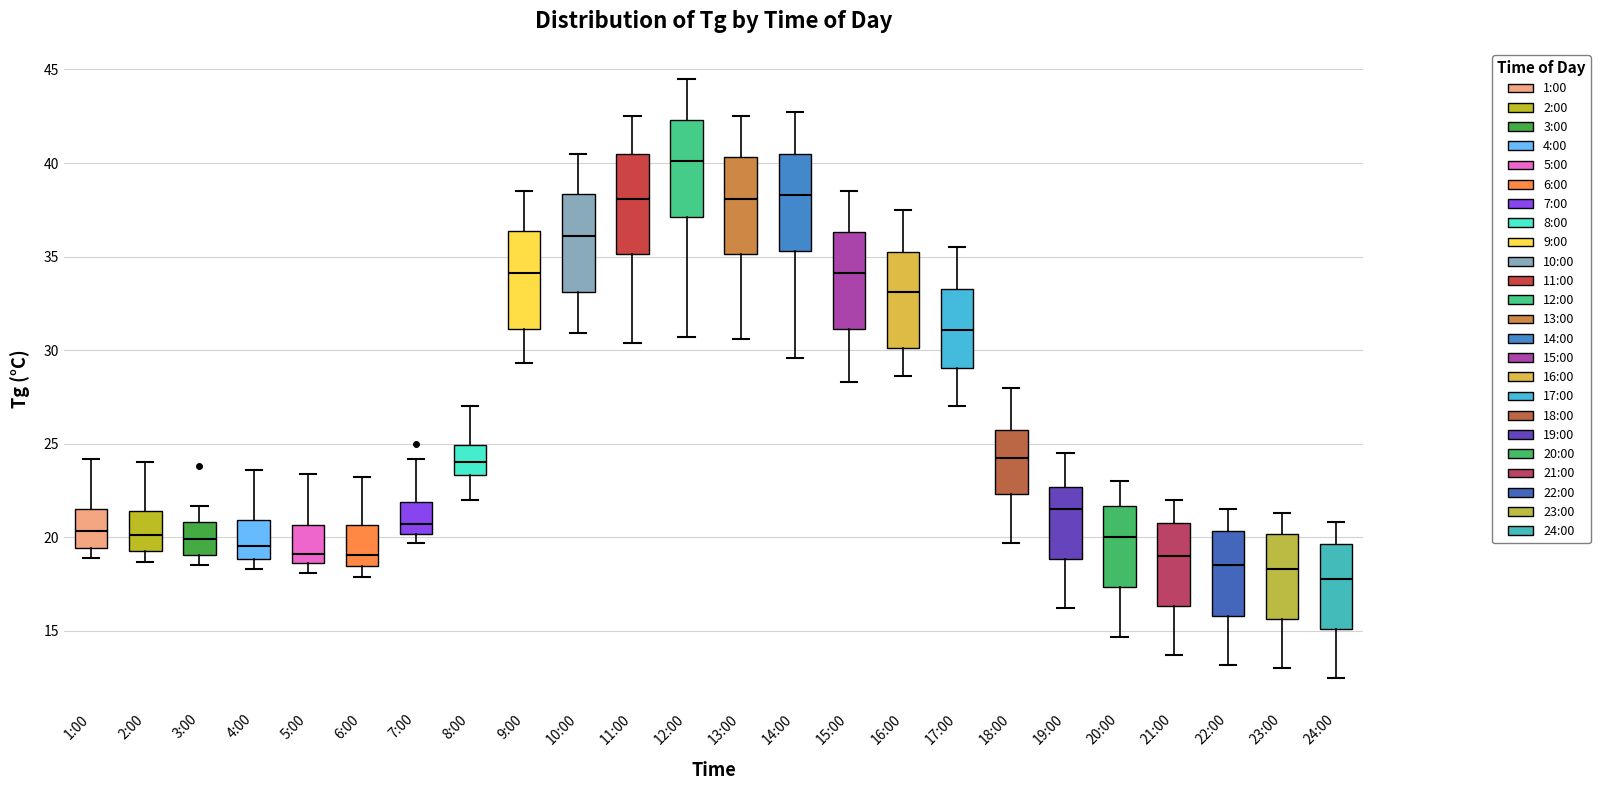

Which box's median line is the lowest?

24:00